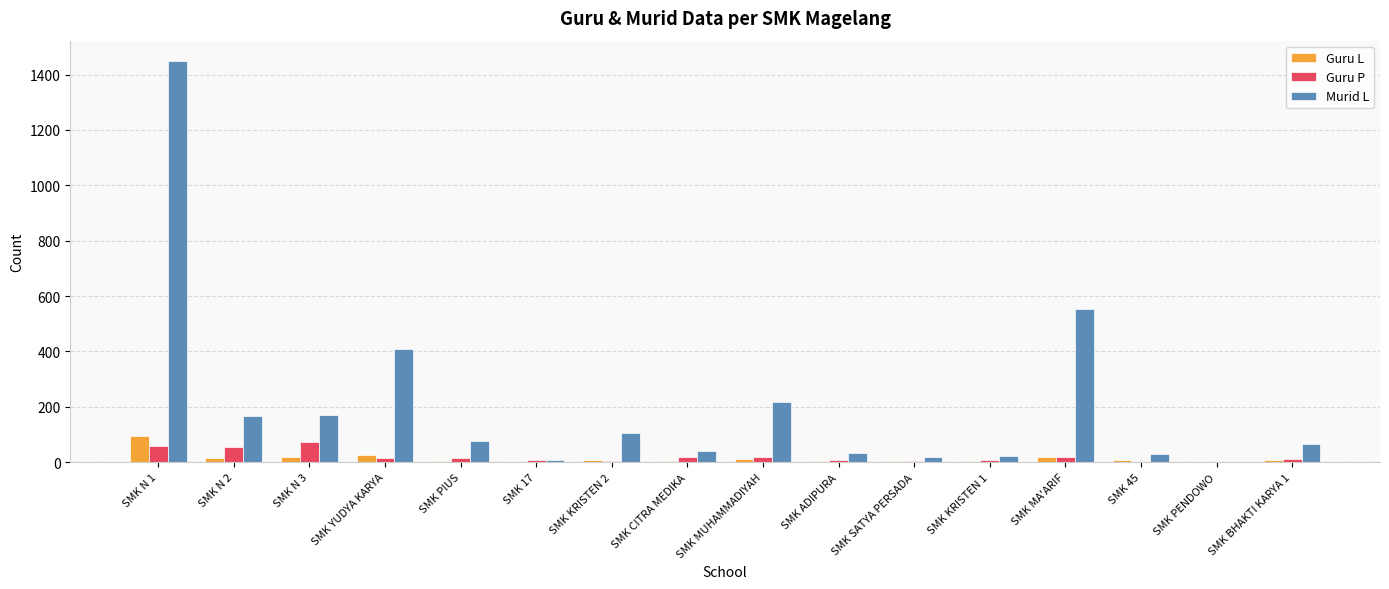

What is the highest value of the Guru L series?

96